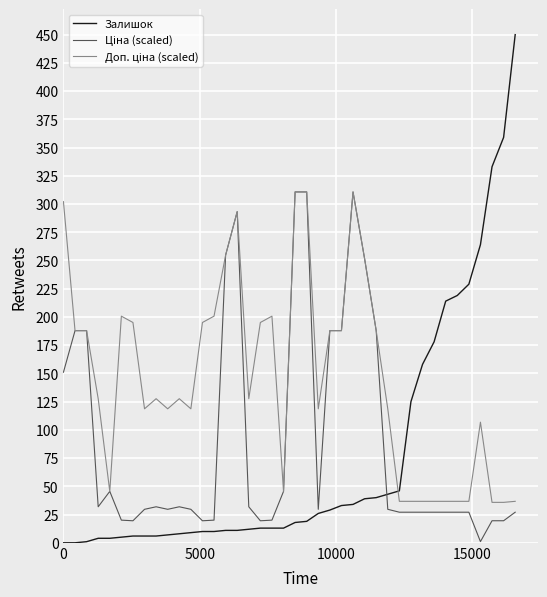

Which series has the widest spread of values?

Залишок